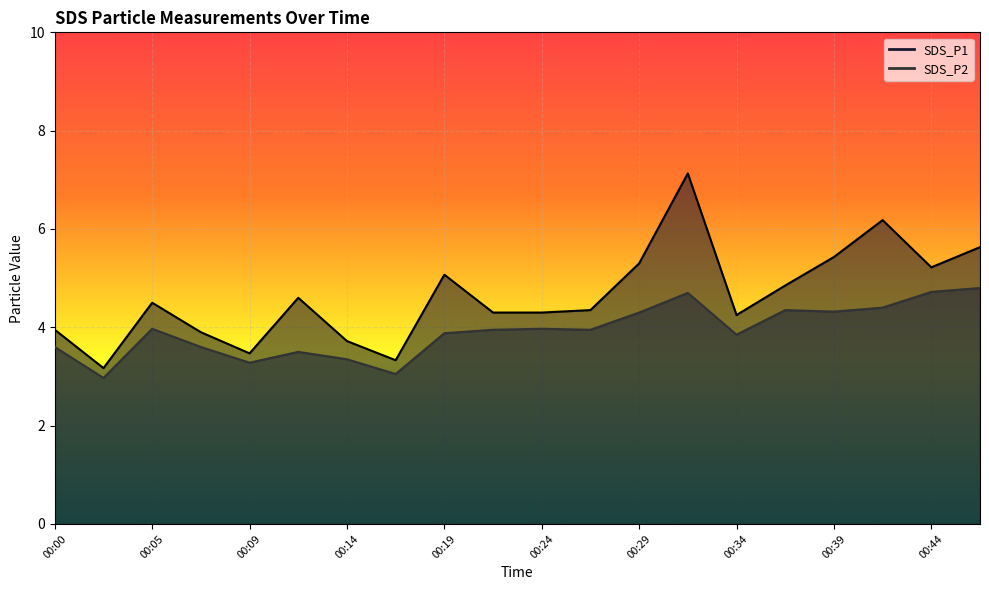

What is the value of the SDS_P1 point at the 9th from the left?

5.1